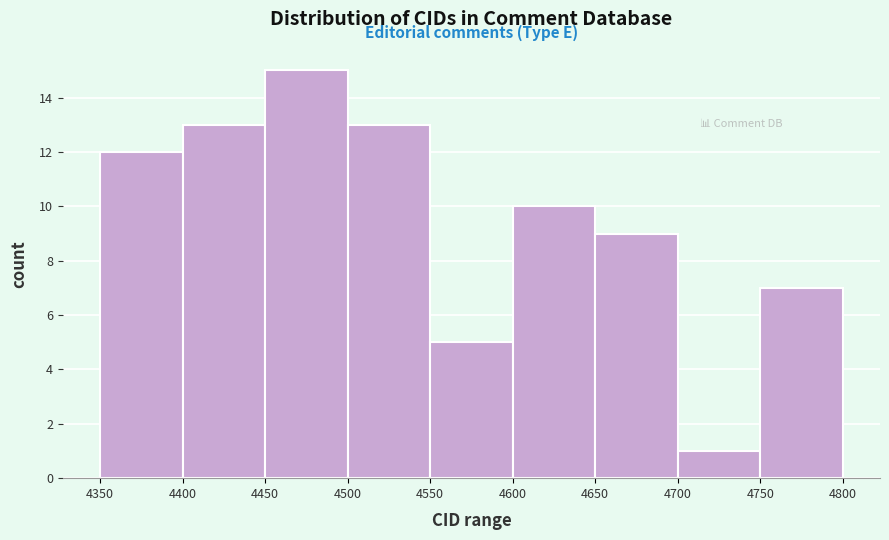

Reading left to right, list every bar in this chart as the range it spans on the x-axis followed by its height. The values are not printed on the chart, so give them approximately, as read against the axis.

4350 to 4400: 12
4400 to 4450: 13
4450 to 4500: 15
4500 to 4550: 13
4550 to 4600: 5
4600 to 4650: 10
4650 to 4700: 9
4700 to 4750: 1
4750 to 4800: 7